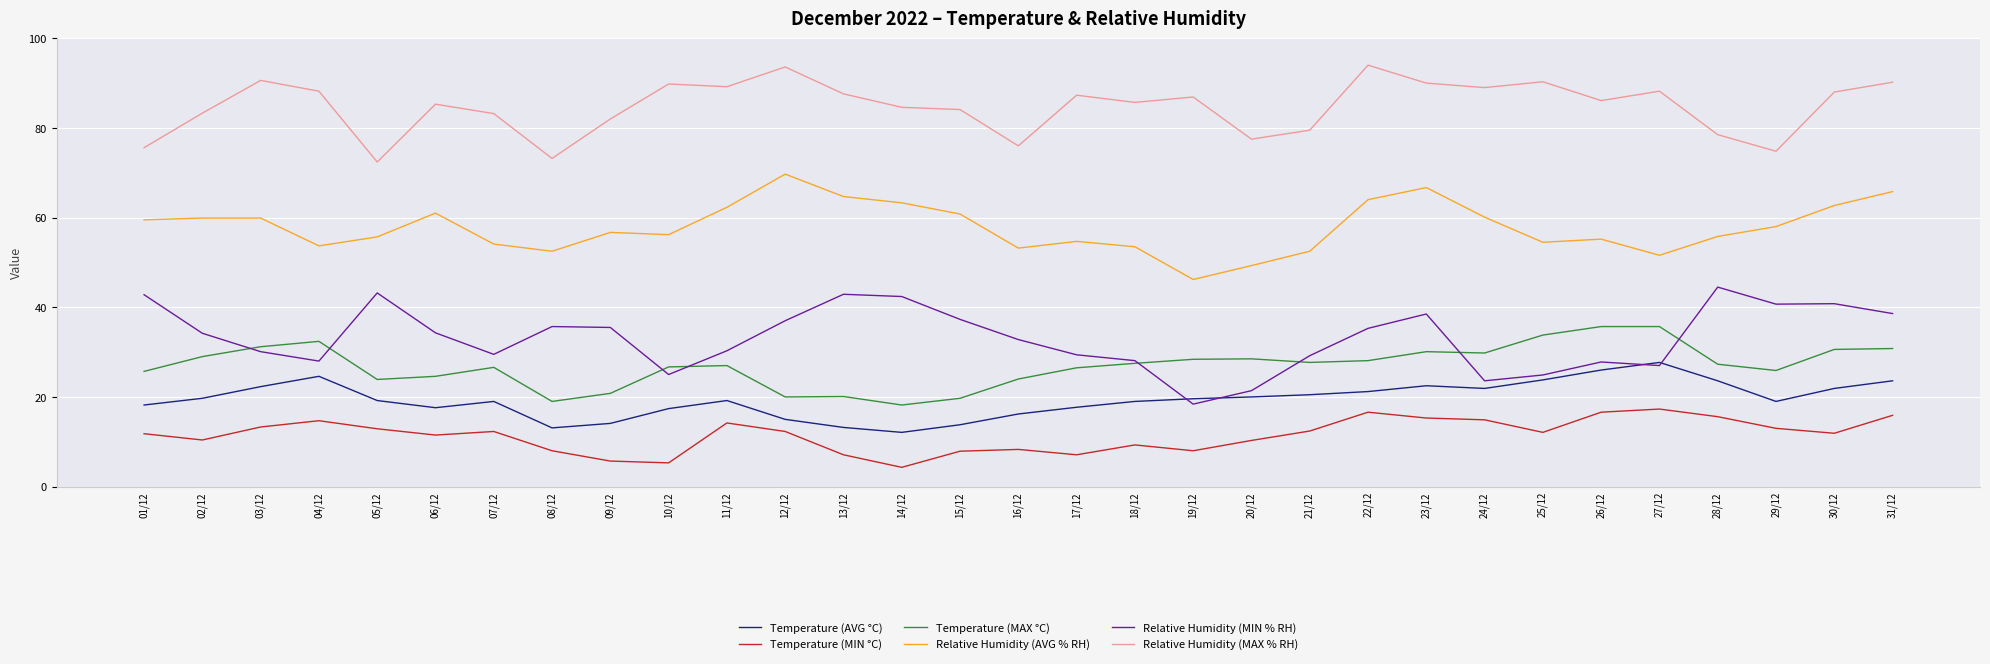

Rank the series at 28/12 from highest to lowest value.

Relative Humidity (MAX % RH), Relative Humidity (AVG % RH), Relative Humidity (MIN % RH), Temperature (MAX °C), Temperature (AVG °C), Temperature (MIN °C)